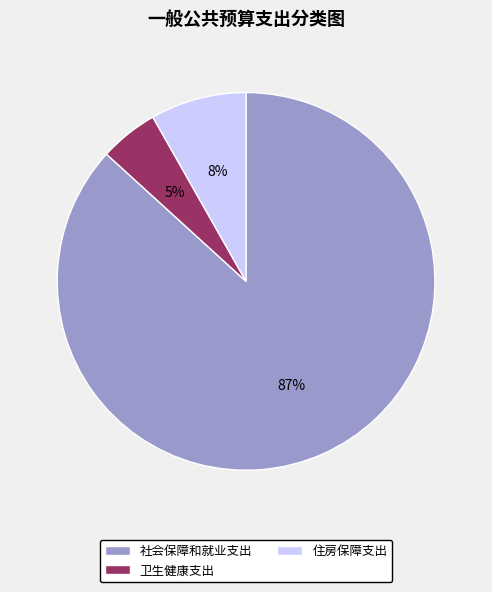

True or false: 社会保障和就业支出 accounts for 95% of the total.

False